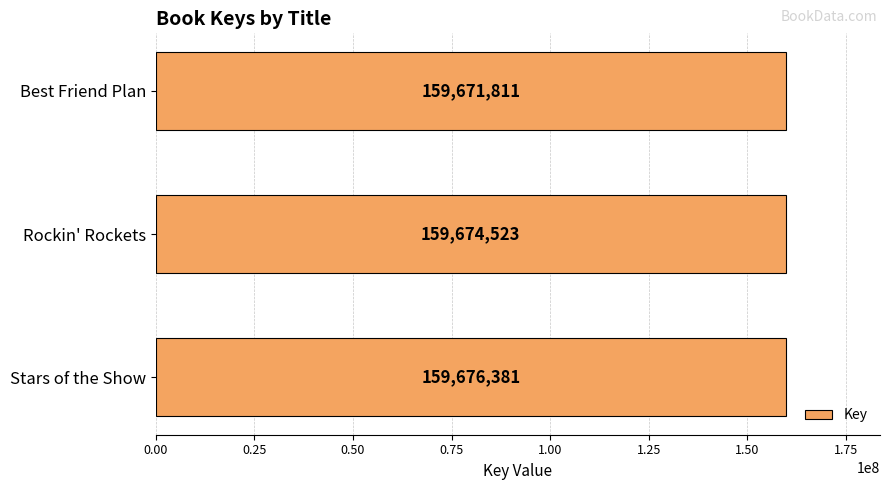

Reading bottom to top, transcribe all the data shown in this chart.

Stars of the Show=159676381	Rockin' Rockets=159674523	Best Friend Plan=159671811